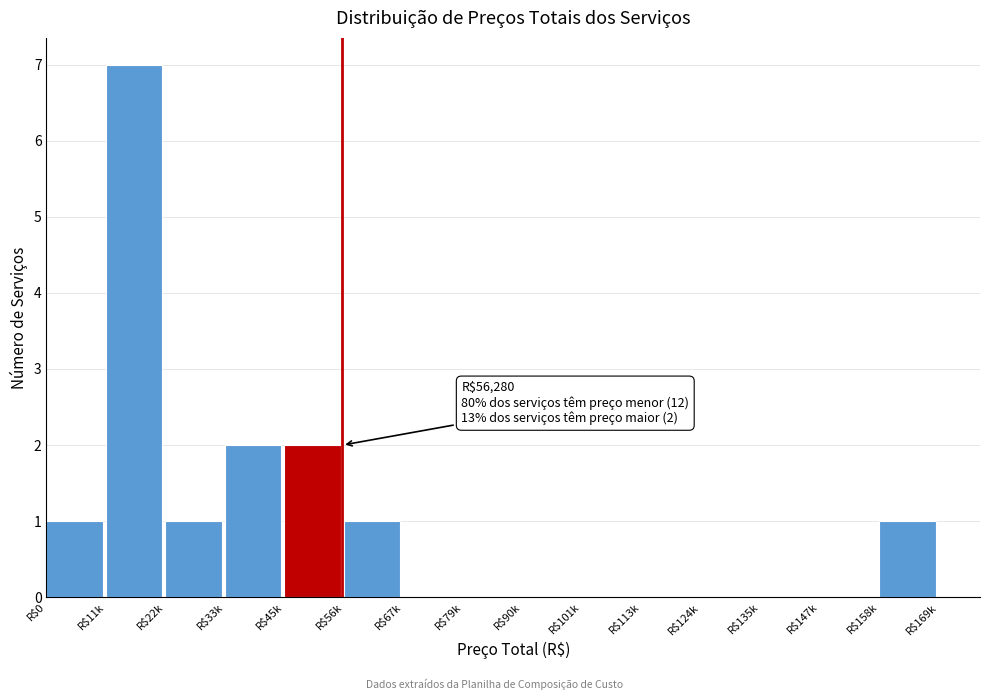

What is the sum of all values?

15